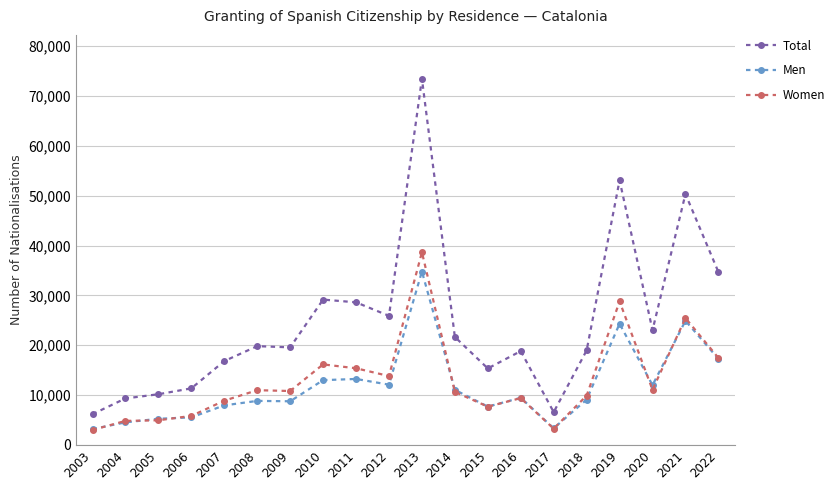

What is the total value across all series at 2020?

46032